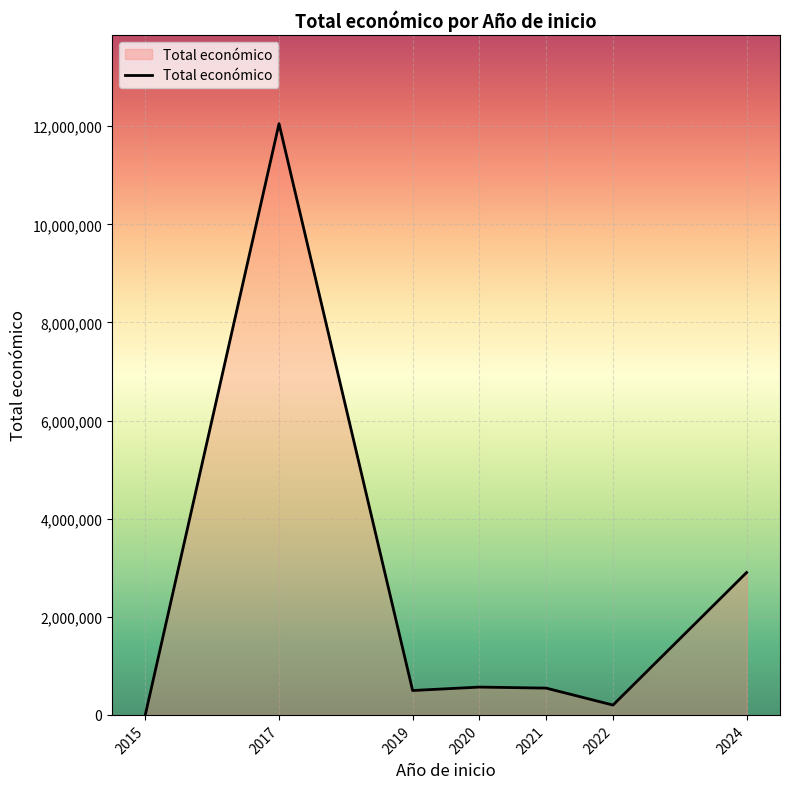

What is the smallest value displayed?

12250